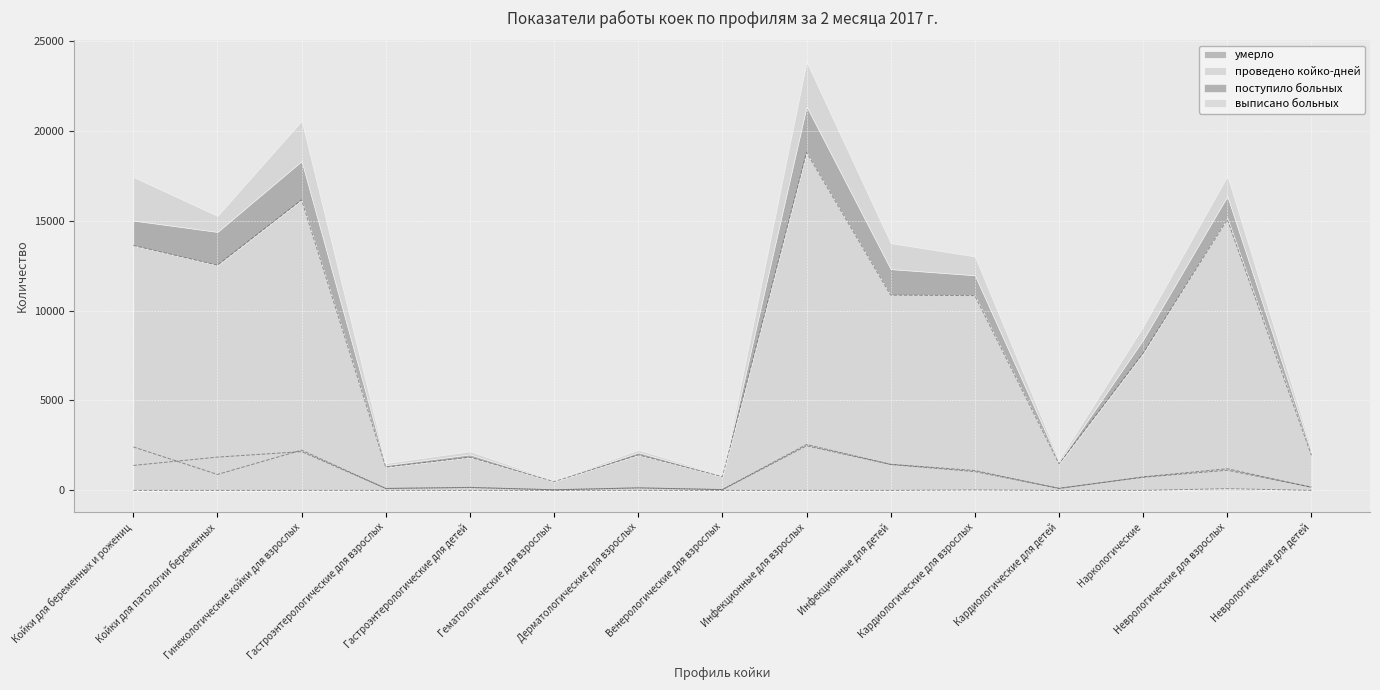

What is the label of the 3rd point from the left?

Гинекологические койки для взрослых